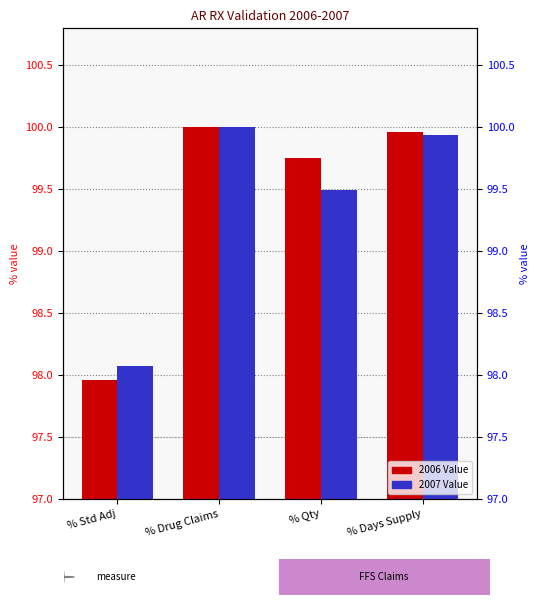

Reading right to left, list all the values displayed in this chart.

2006 Value: 100.0	99.8	100.0	98.0
2007 Value: 99.9	99.5	100.0	98.1